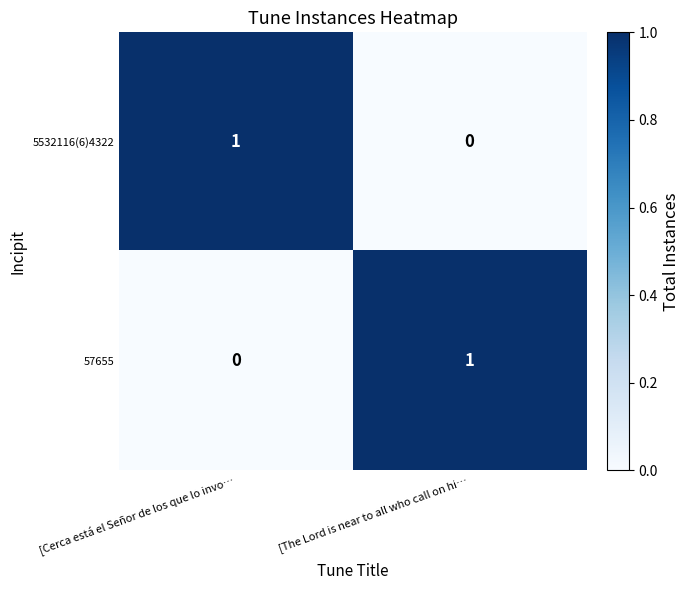

Is it true that 57655 equals 0 at [The Lord is near to all who call on hi…?

False